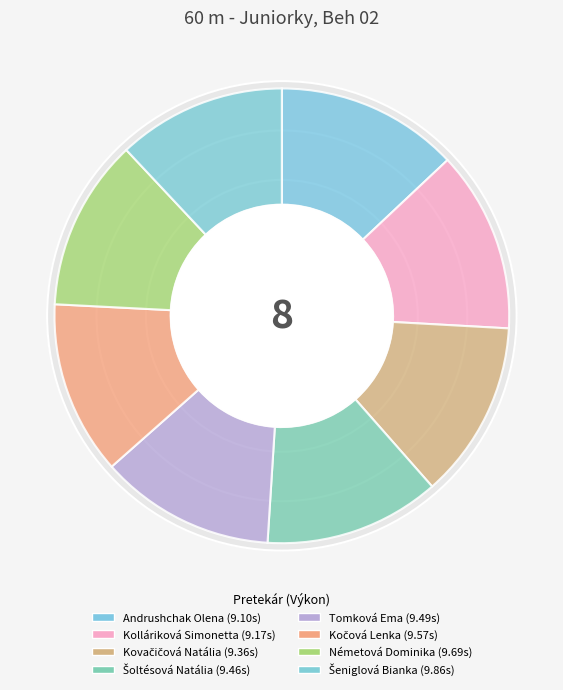

Do Németová Dominika and Andrushchak Olena together represent more than half of the pie?

No